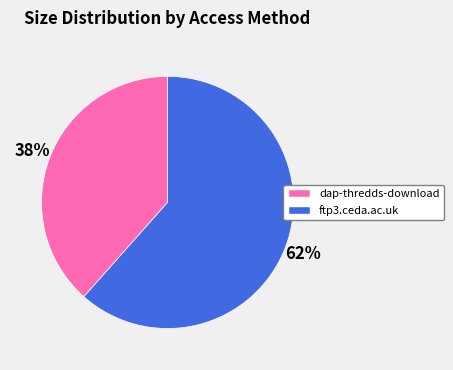

Is ftp3.ceda.ac.uk the majority of the pie?

Yes